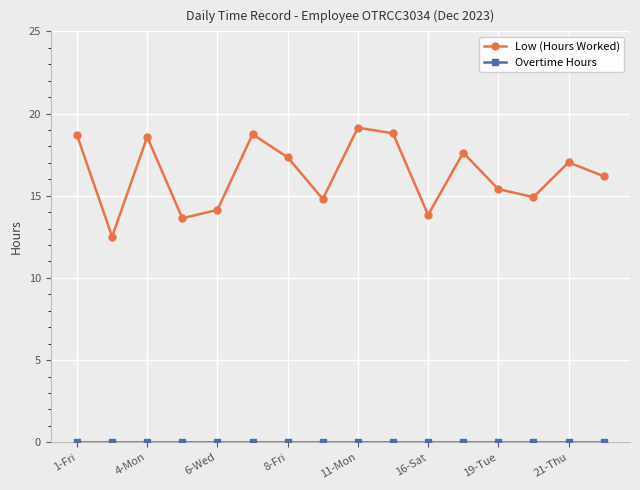

How many interior local peaks does the Low (Hours Worked) series have?

5